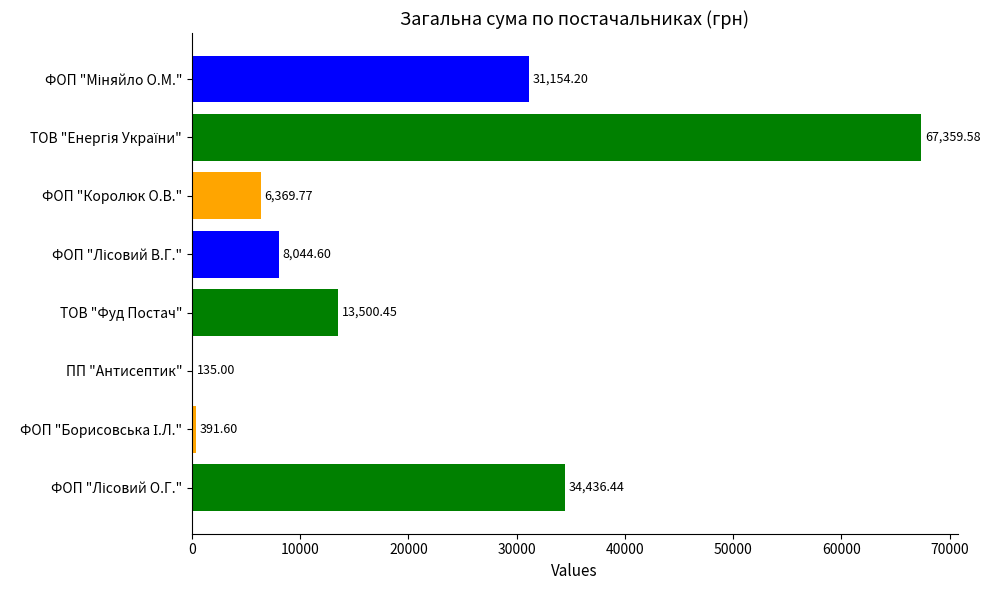

What is the difference between the values at ФОП "Міняйло О.М." and ПП "Антисептик"?

31019.2